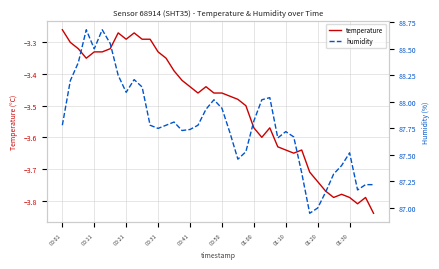

What is the difference between the humidity values at 14 and 10?

0.3